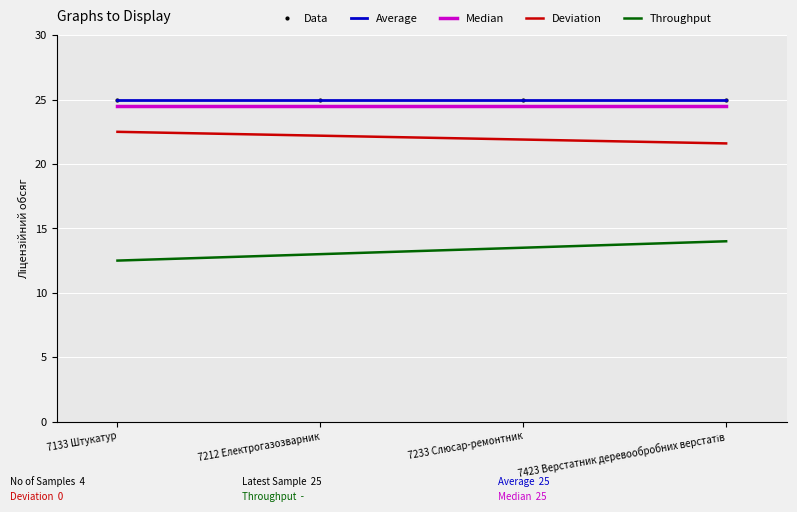

Reading right to left, what are all the values shown in this chart?

Data: 25.0	25.0	25.0	25.0
Average: 25.0	25.0	25.0	25.0
Median: 24.5	24.5	24.5	24.5
Deviation: 21.6	21.9	22.2	22.5
Throughput: 14.0	13.5	13.0	12.5